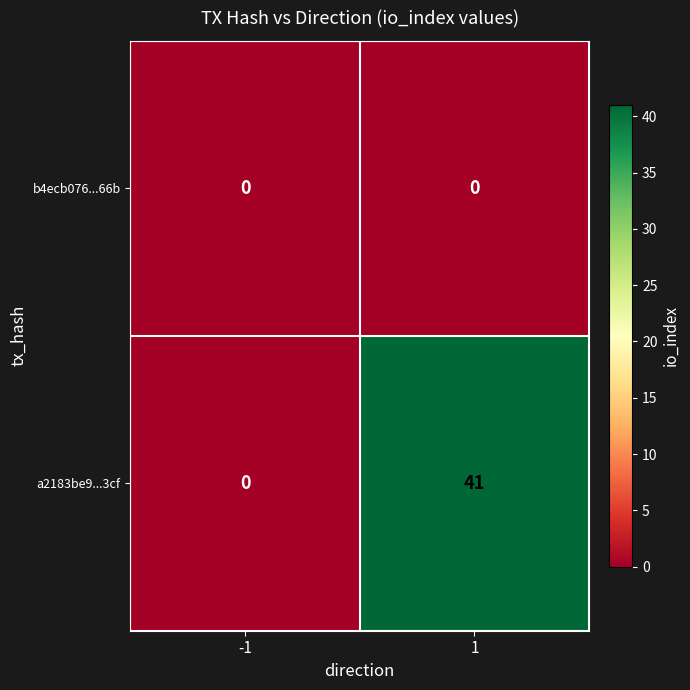

Which series has the largest total across all categories?

a2183be9...3cf